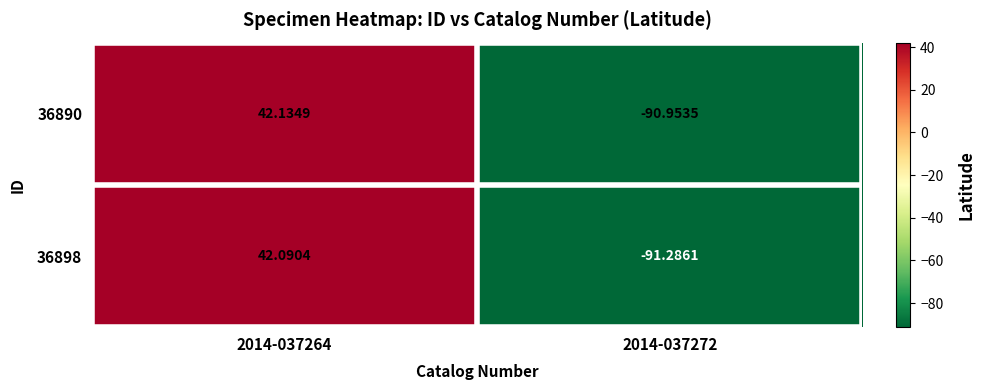

How many values in the 36890 series exceed 42?

1